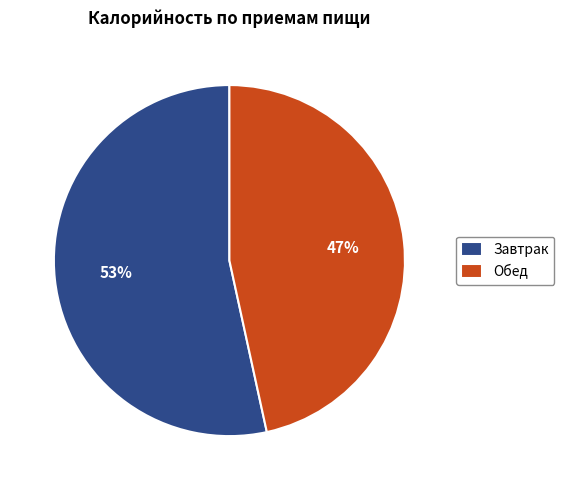

To the nearest percent, what portion does Обед represent?

47%